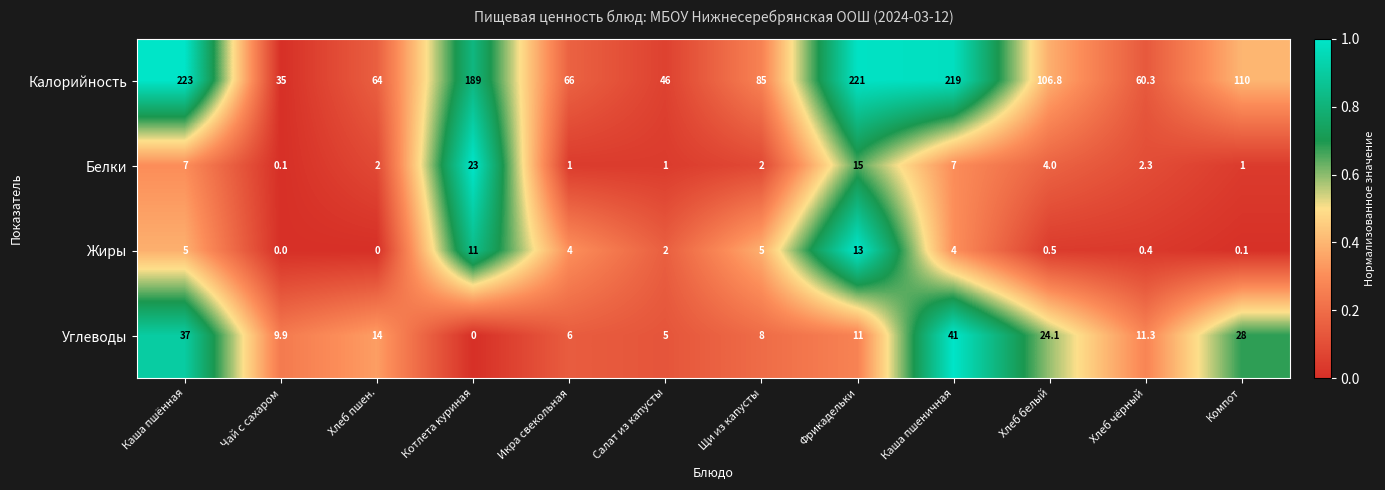

Which series has the largest total across all categories?

Калорийность